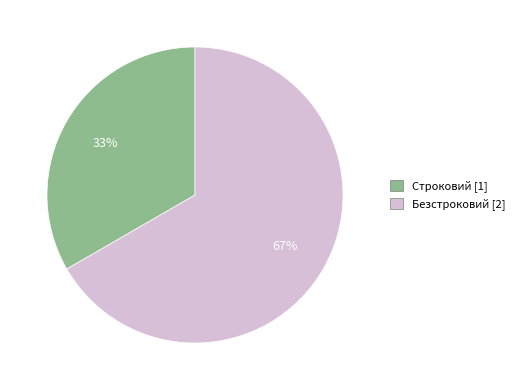

Which category has the smallest portion of the pie?

Строковий